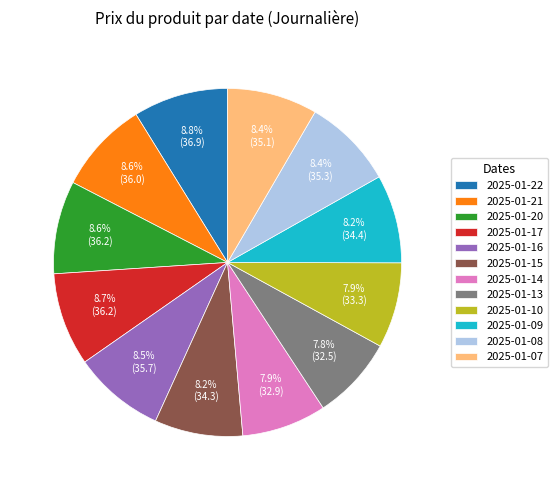

The 2025-01-10 slice represents 8% of the pie. True or false?

True